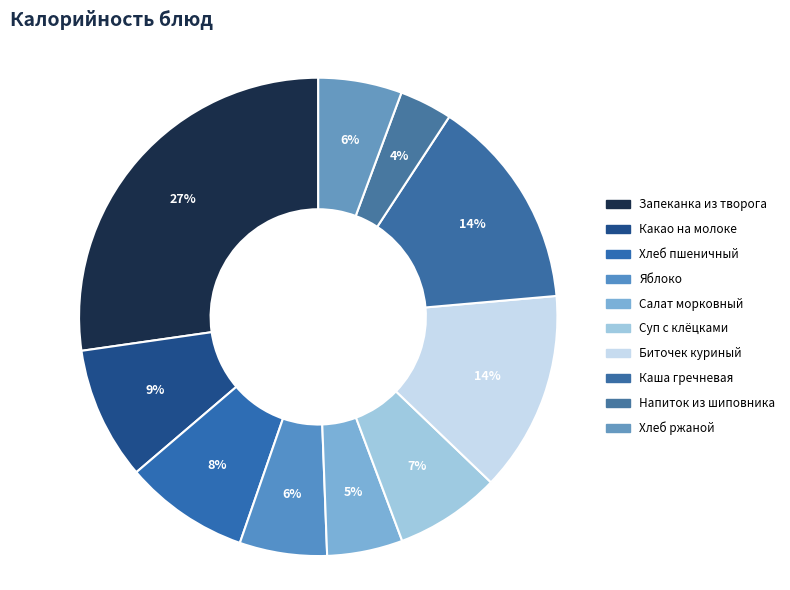

To the nearest percent, what is the average slice percentage?

10%